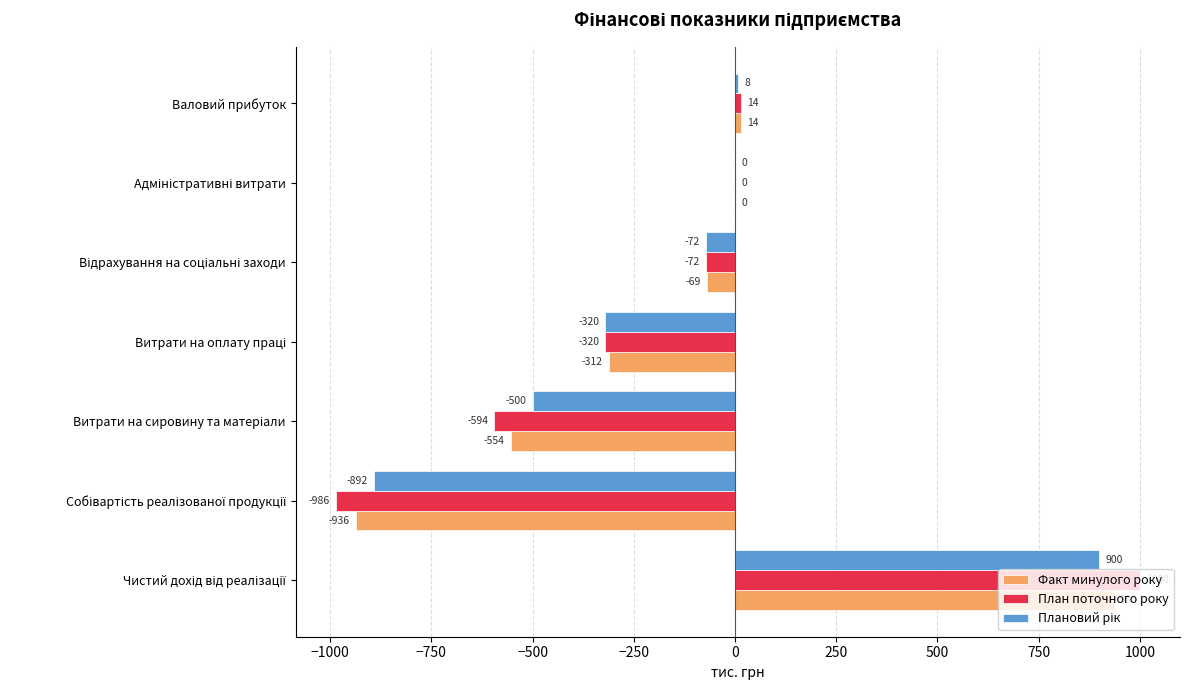

The value of Факт минулого року at Валовий прибуток is 14. True or false?

True